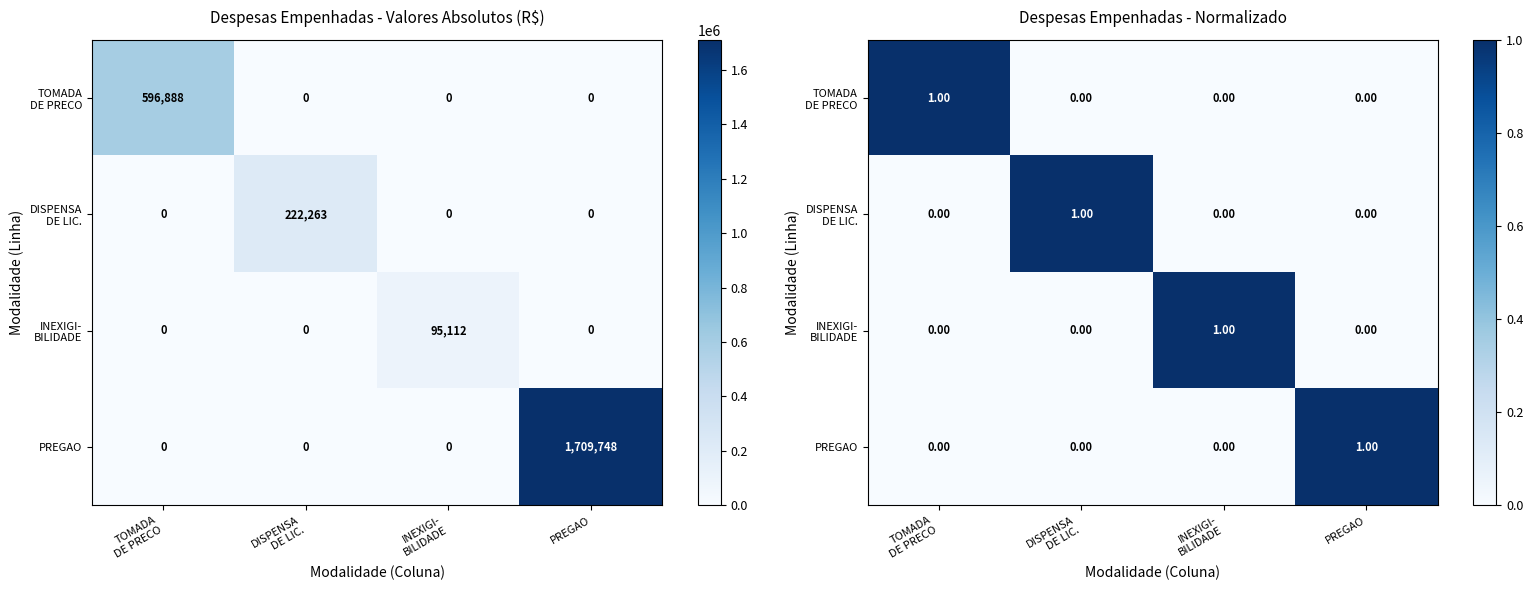

Count the number of categories in the chart.

4